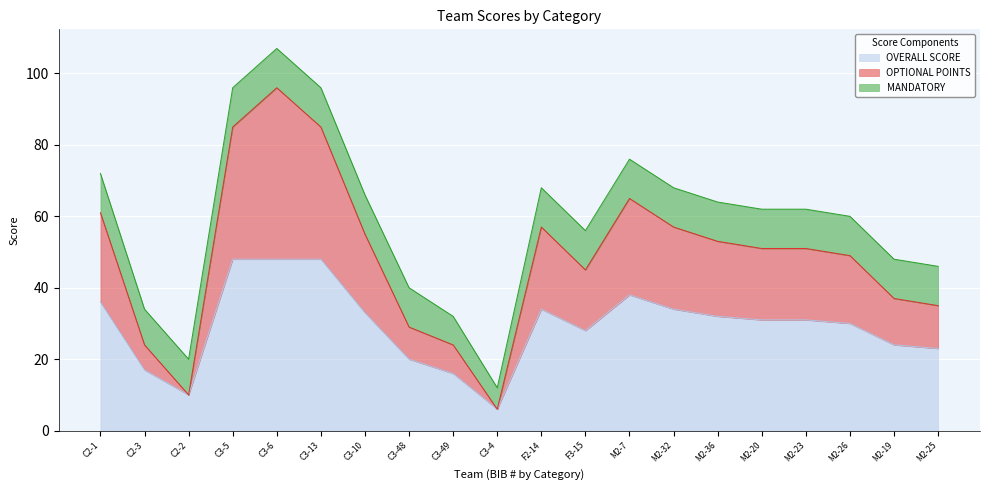

What is the highest value of the OVERALL SCORE series?

48